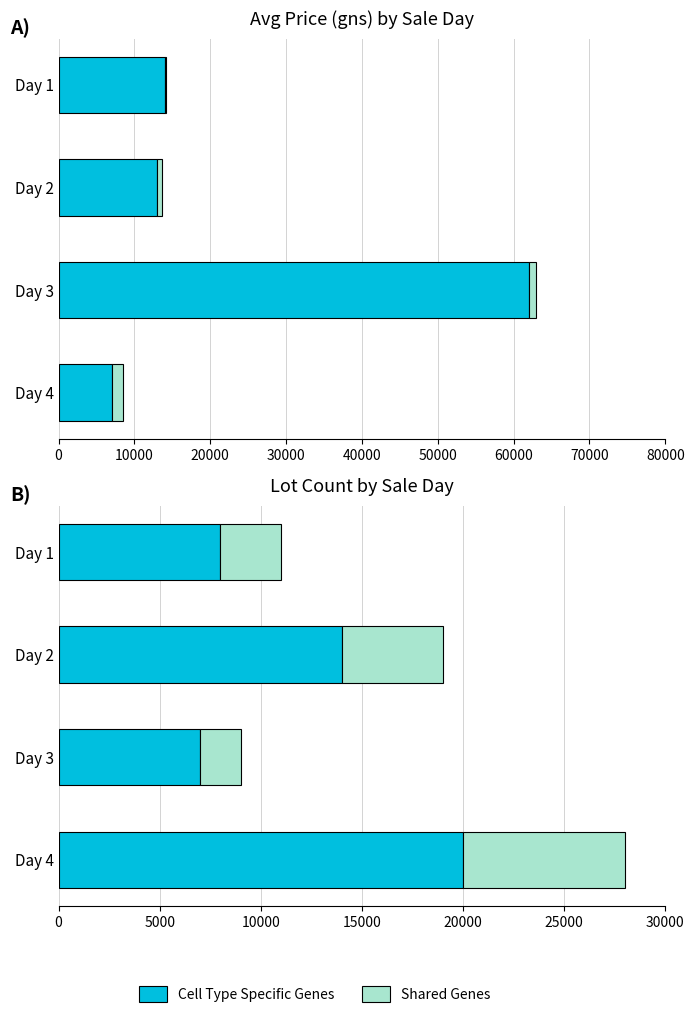

The Shared series shows 12611 at Day 4. True or false?

False